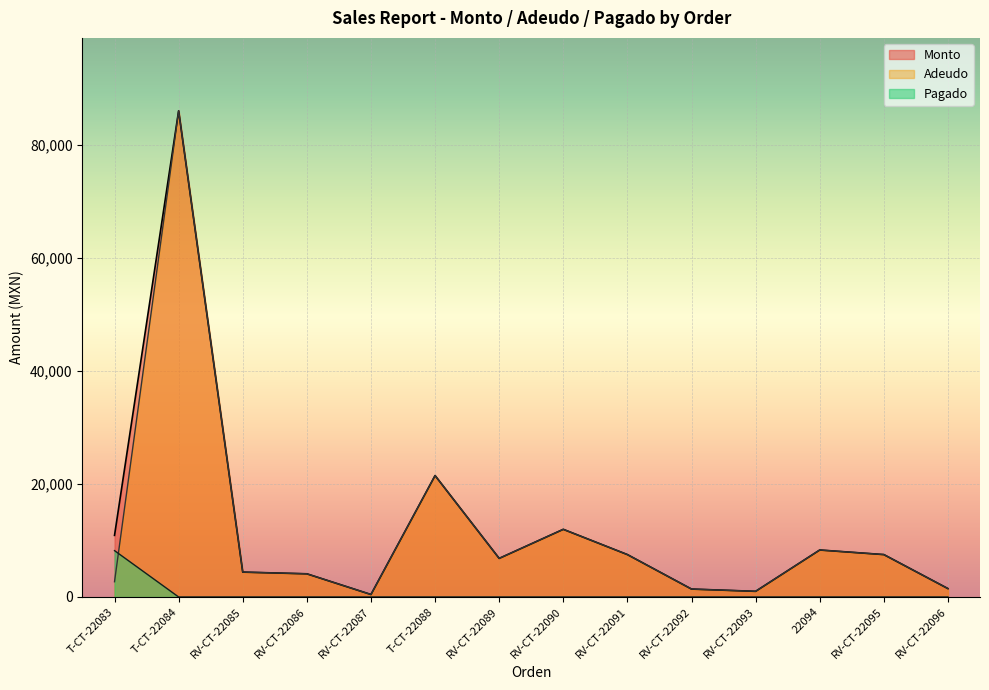

Is it true that Pagado equals 0 at RV-CT-22096?

True